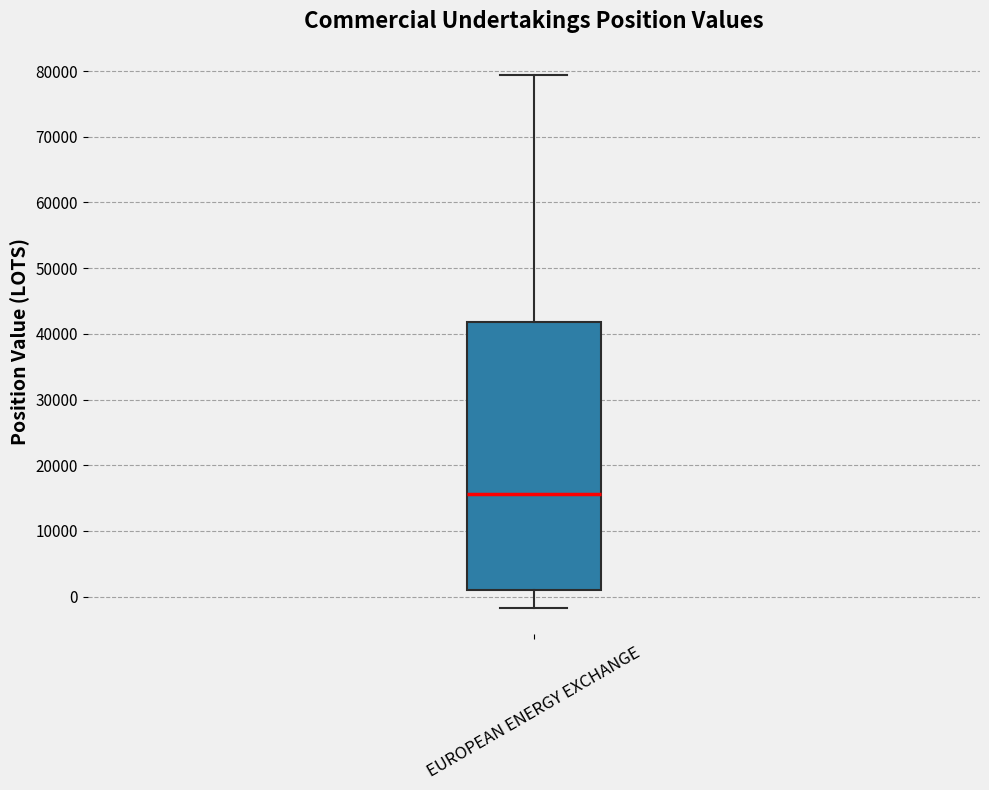

Where is the upper edge of the box for EUROPEAN ENERGY EXCHANGE on the y-axis? The values are not printed on the chart, so give them approximately, as read against the axis.

42000